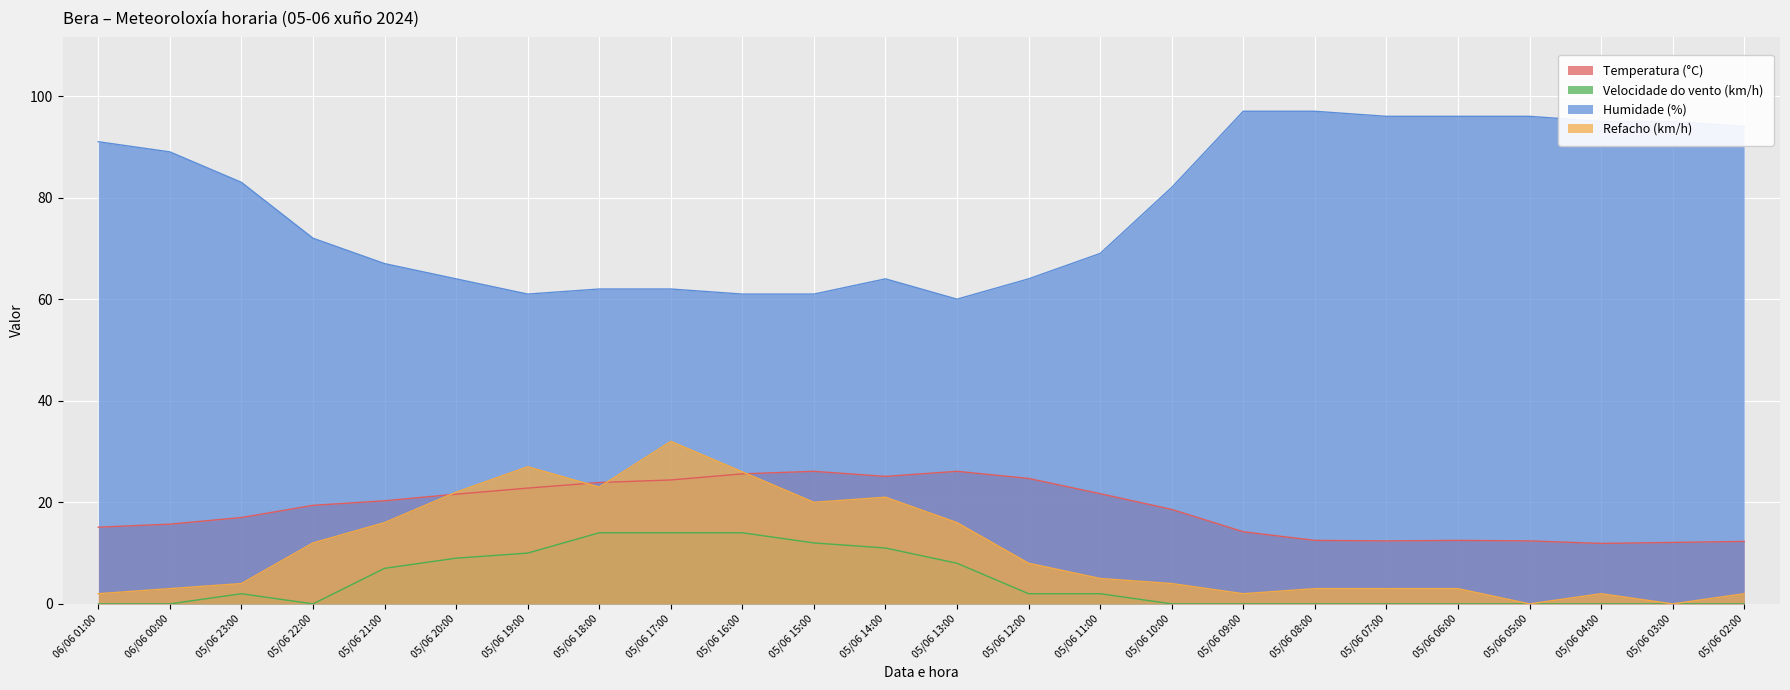

What is the maximum value for Refacho (km/h)?

32.0